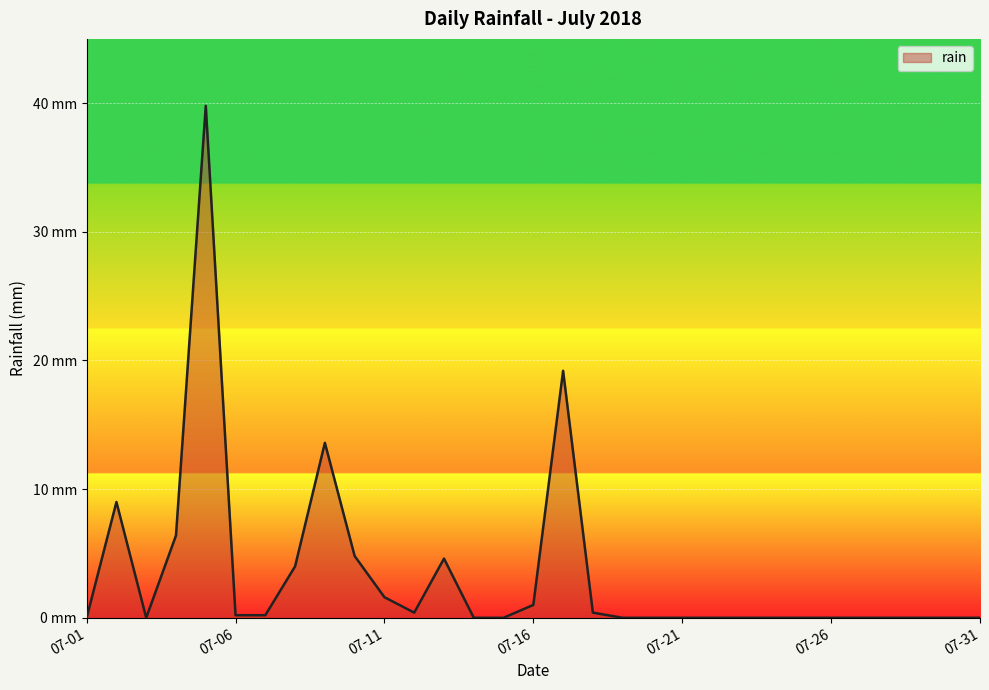

Does the chart have visible grid lines?

Yes